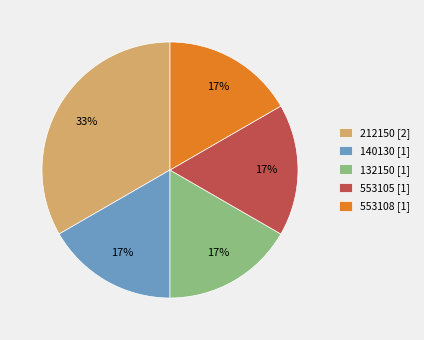

True or false: 140130 [1] accounts for 27% of the total.

False